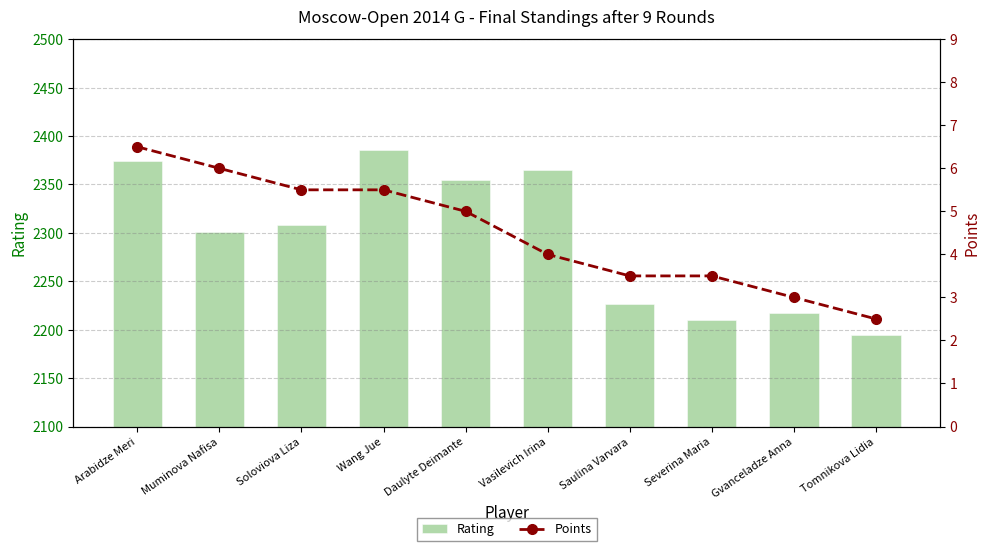

Reading right to left, what are all the values shown in this chart?

Rating: Tomnikova Lidia=2195.0	Gvanceladze Anna=2217.0	Severina Maria=2210.0	Saulina Varvara=2227.0	Vasilevich Irina=2365.0	Daulyte Deimante=2355.0	Wang Jue=2386.0	Soloviova Liza=2308.0	Muminova Nafisa=2301.0	Arabidze Meri=2374.0
Points: Tomnikova Lidia=2.5	Gvanceladze Anna=3.0	Severina Maria=3.5	Saulina Varvara=3.5	Vasilevich Irina=4.0	Daulyte Deimante=5.0	Wang Jue=5.5	Soloviova Liza=5.5	Muminova Nafisa=6.0	Arabidze Meri=6.5